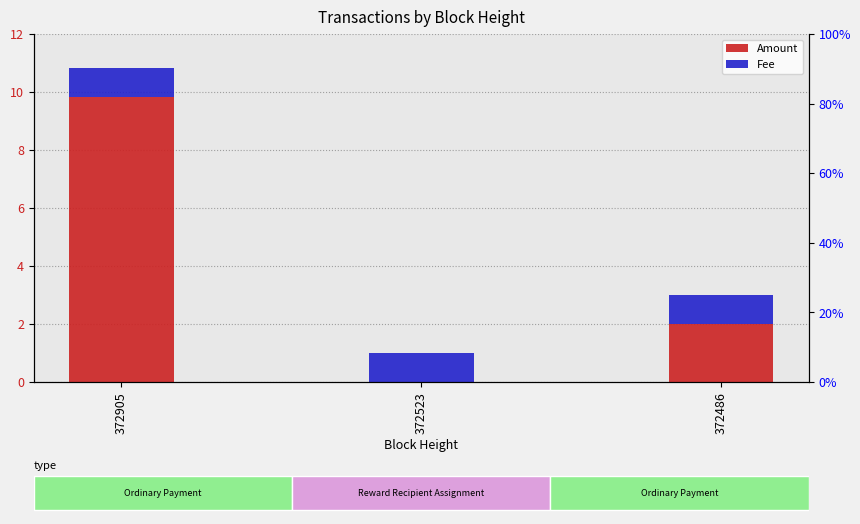

What is the difference between the maximum and minimum values in the Amount series?

9.8